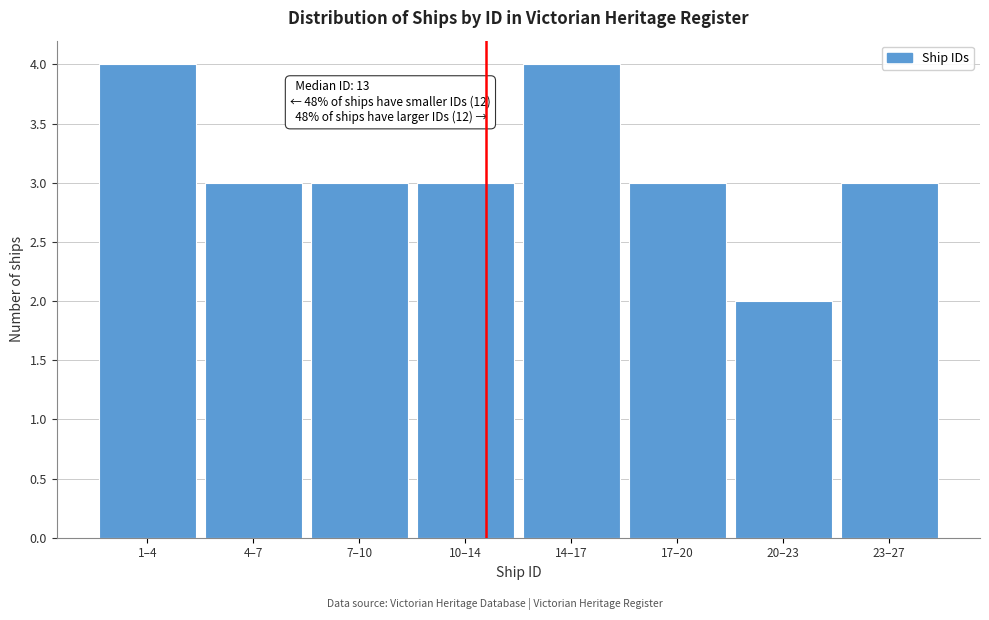

Reading right to left, transcribe all the data shown in this chart.

3	2	3	4	3	3	3	4